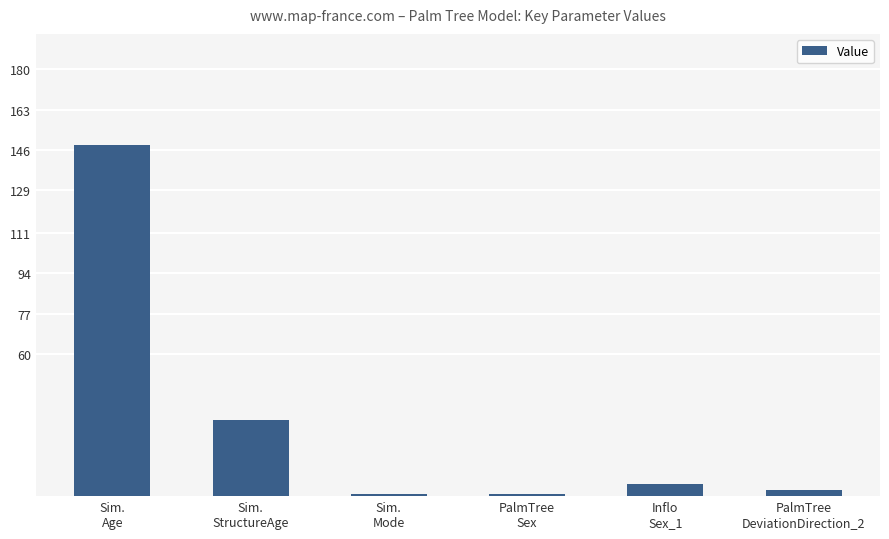

How many categories are shown in the chart?

6